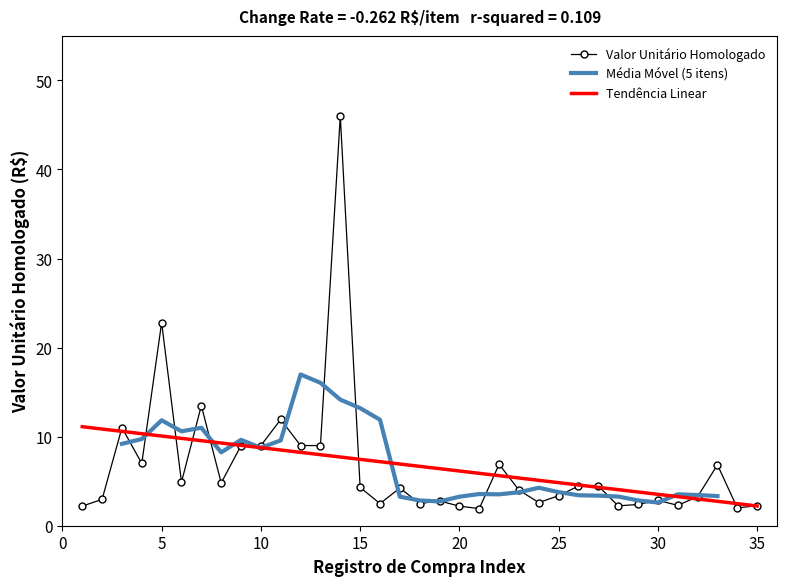

True or false: Tendência Linear has a value of 8.8 at 10.

True